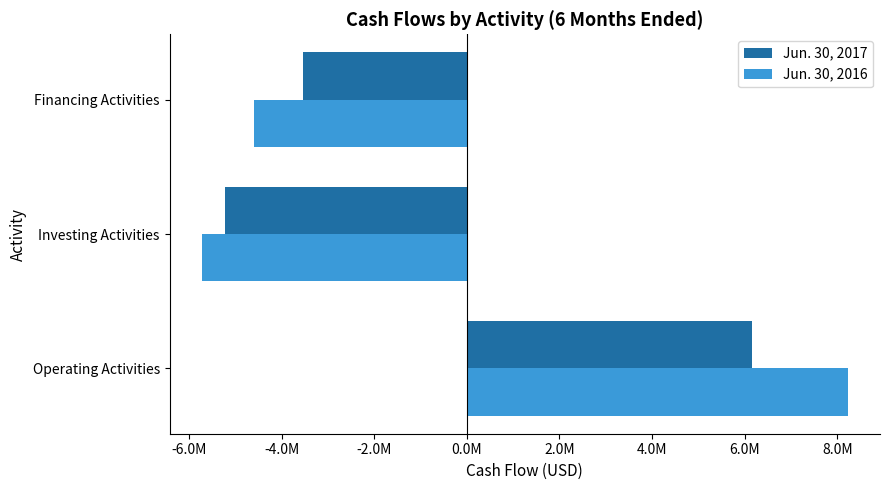

What are all the series names shown in the legend?

Jun. 30, 2017, Jun. 30, 2016